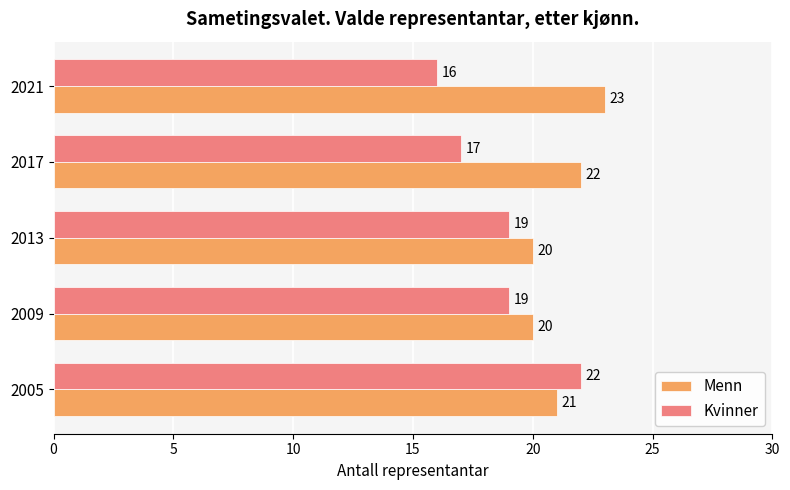

What is the sum of all Menn values?

106